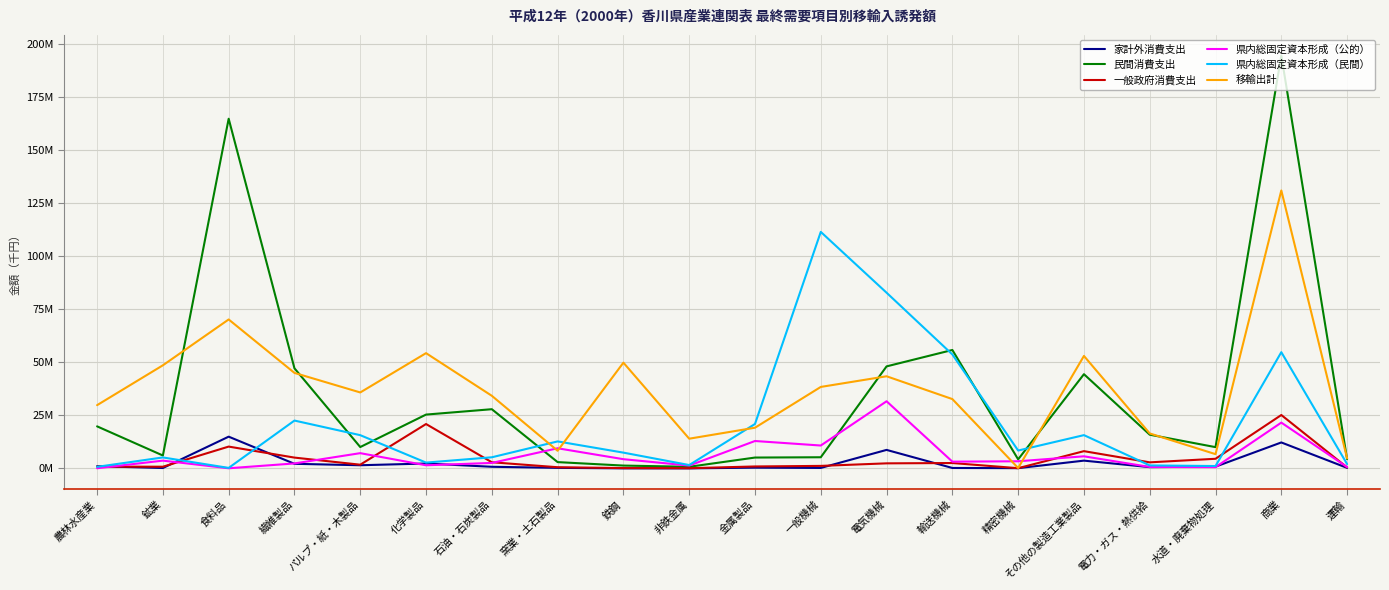

True or false: 県内総固定資本形成（公的） has more than 2 points higher than both neighbors.

True